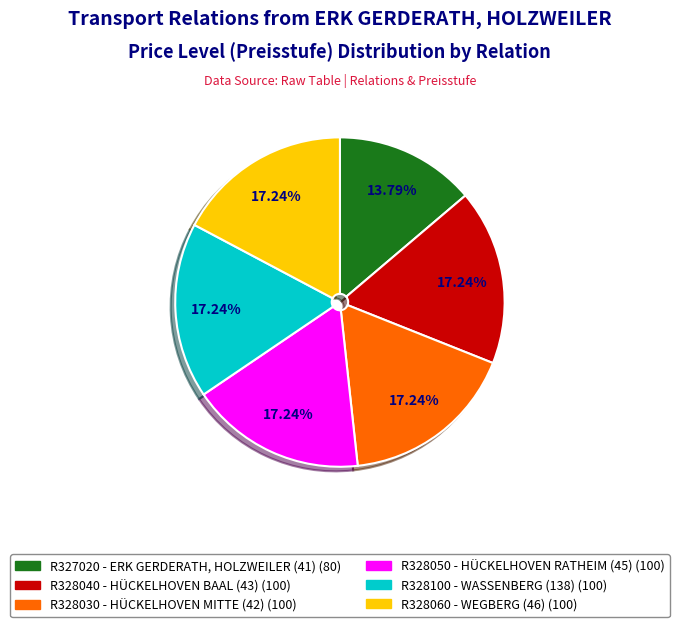

What is the ratio of the value at R327020 to the value at R328040?

0.8